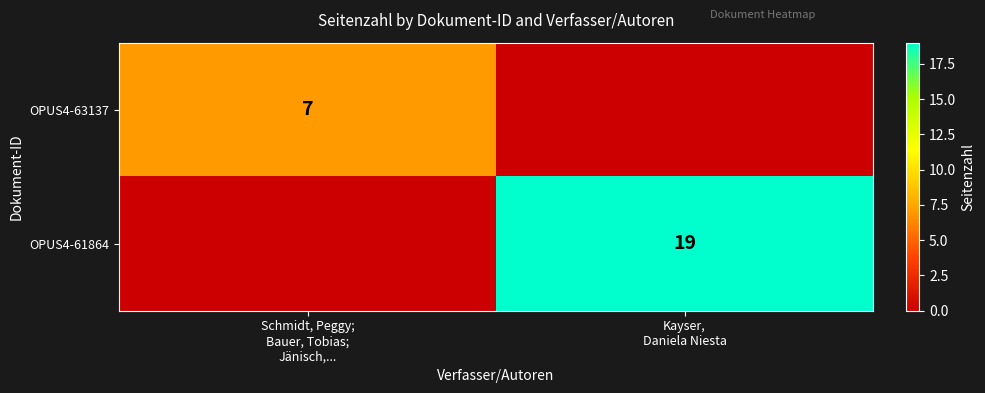

How many OPUS4-63137 values are between 0 and 7?

2